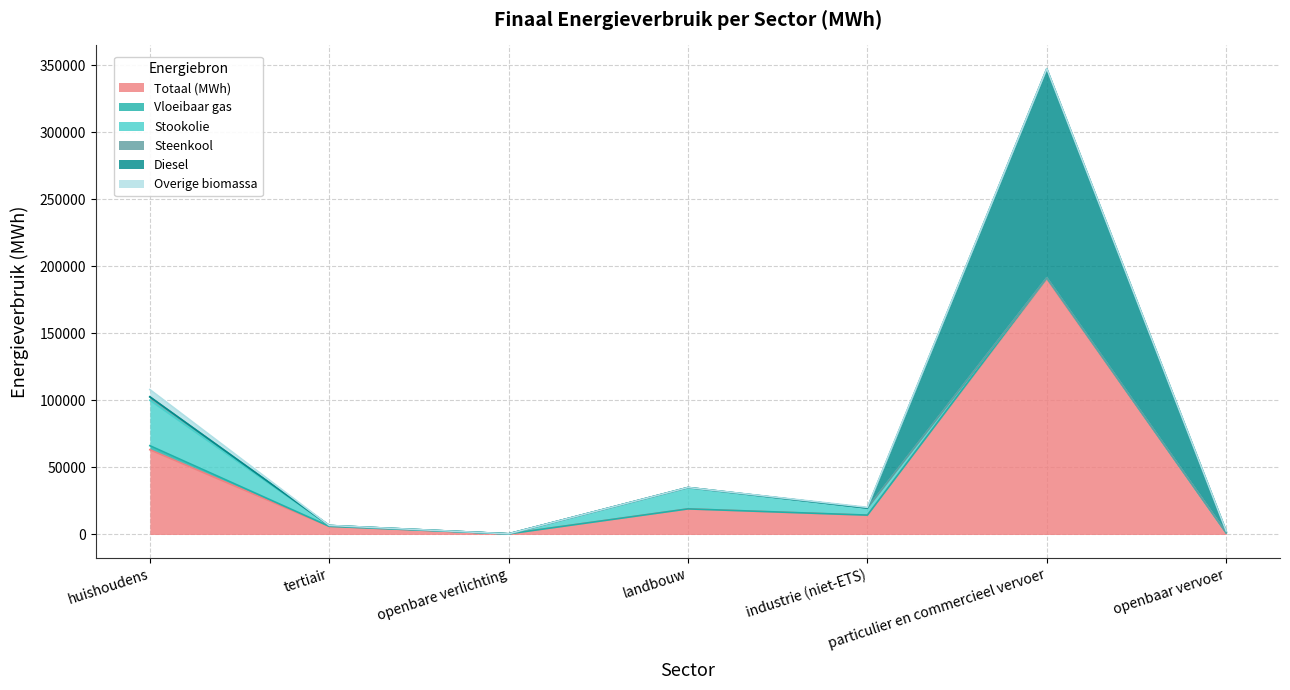

What is the label of the 5th point from the right?

openbare verlichting